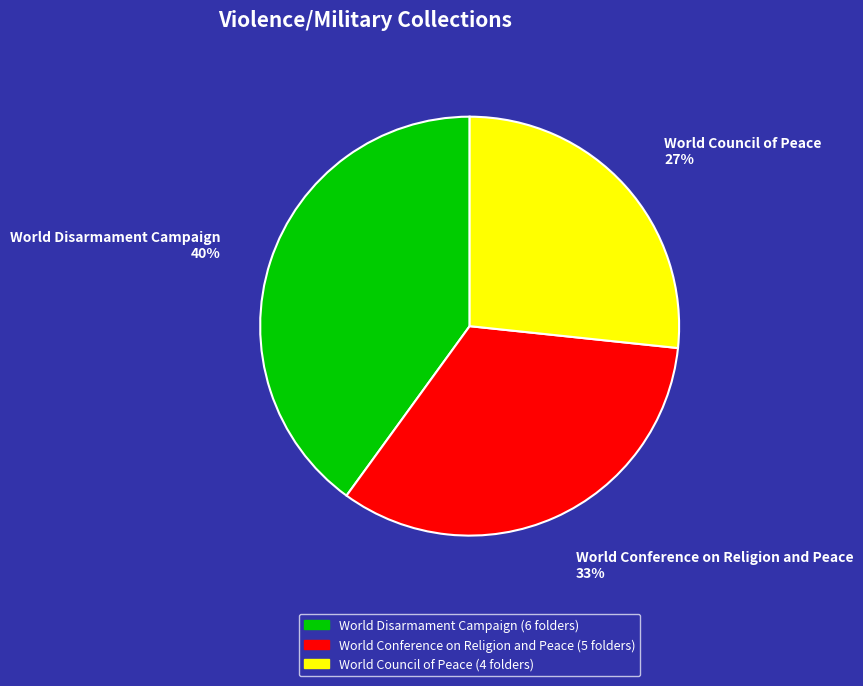

Is World Council of Peace the majority of the pie?

No